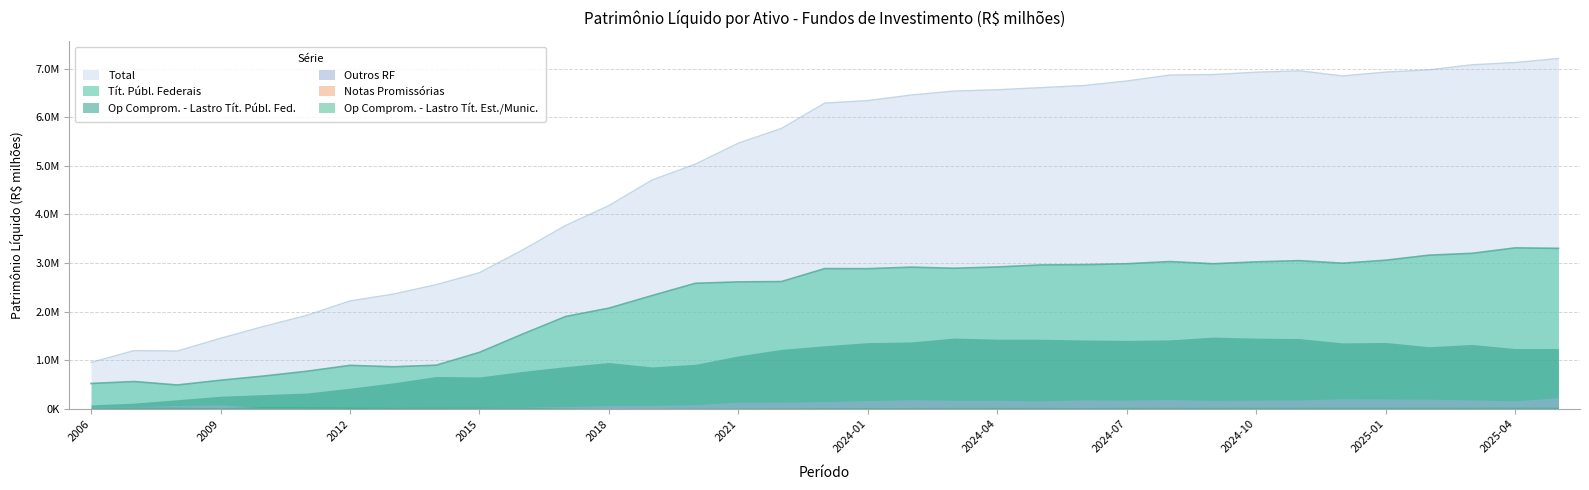

What position from the right is 2024-08?

10